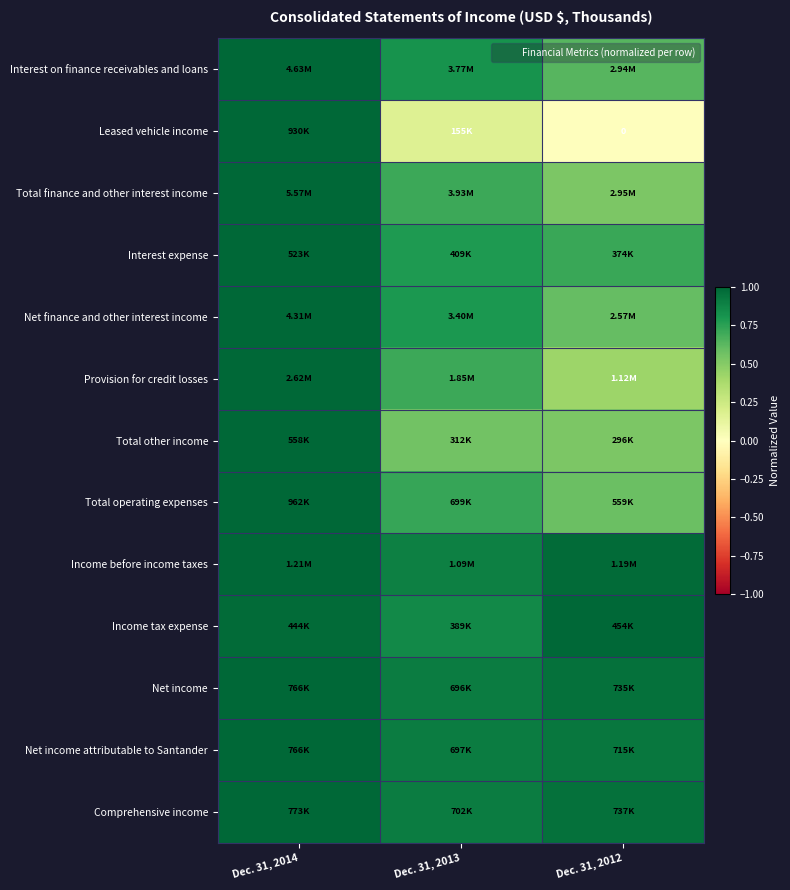

Is it true that Net income attributable to Santander equals 0.9 at Dec. 31, 2013?

True